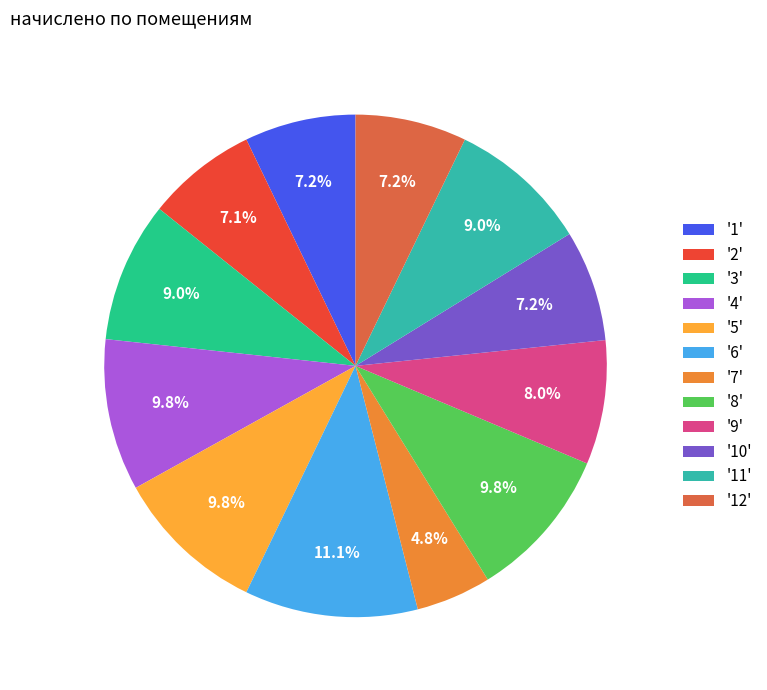

How many slices are in this pie chart?

12